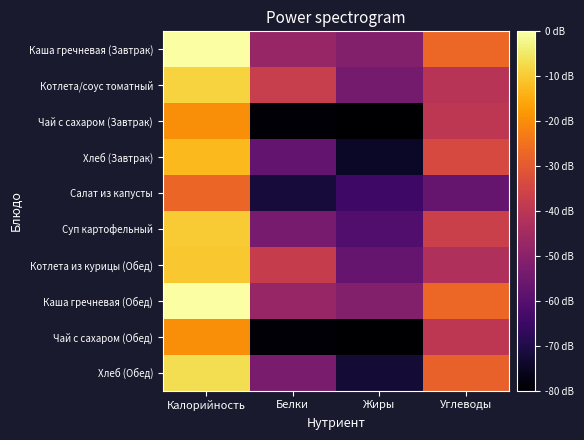

Count the number of data series in this chart.

10